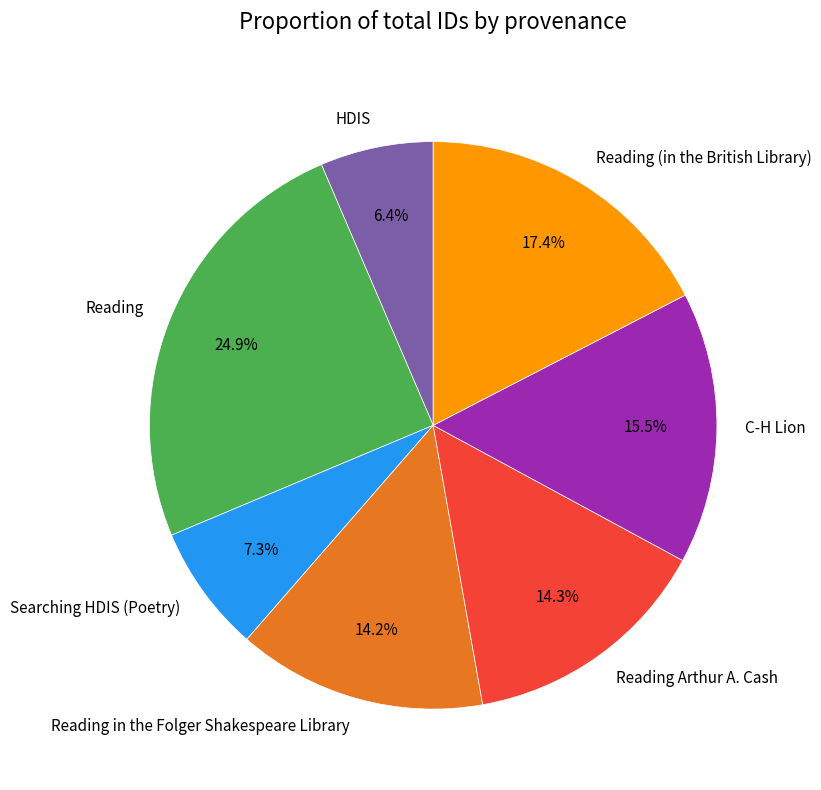

What percentage is the Searching HDIS (Poetry) slice, to the nearest percent?

7%